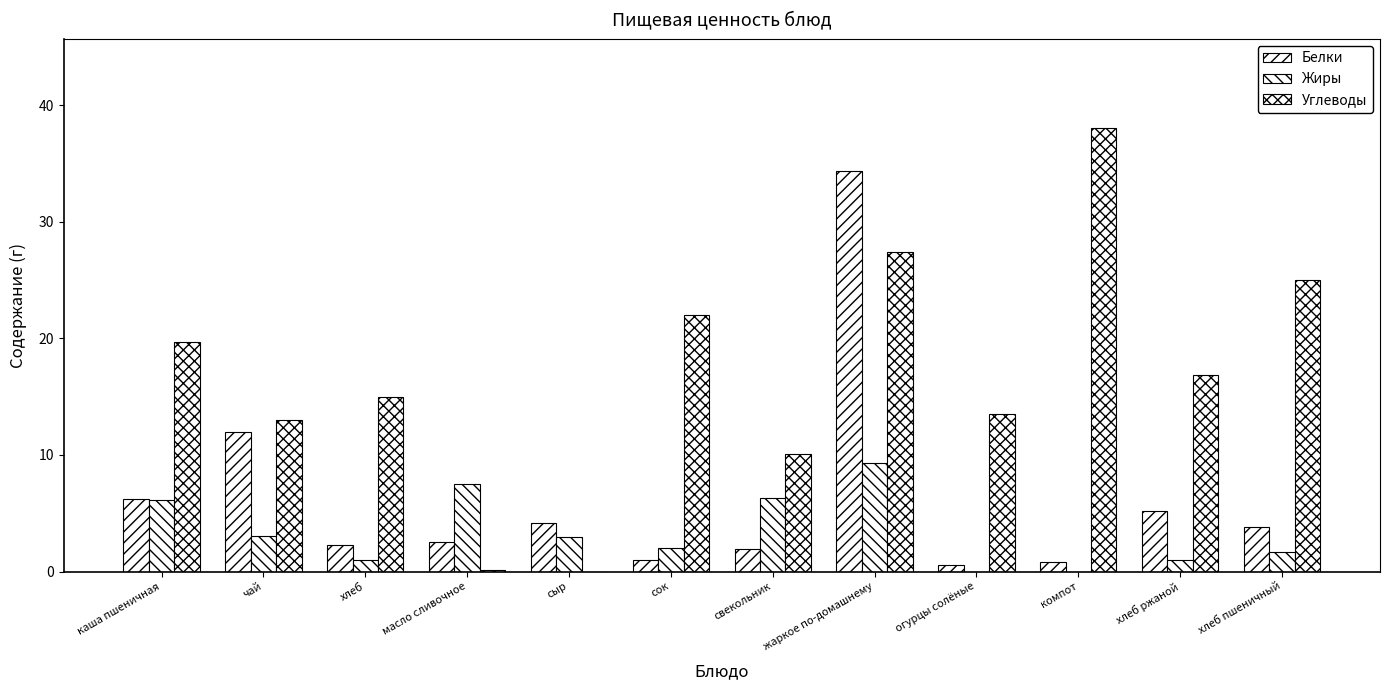

What is the maximum value shown in the chart?

38.1